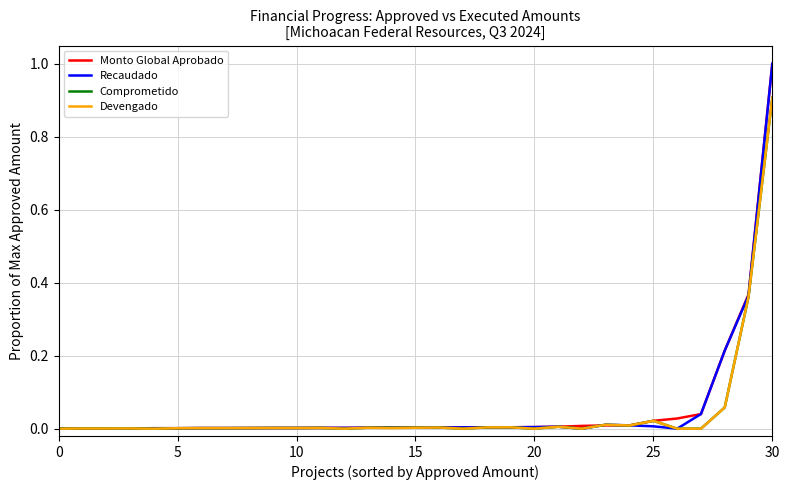

Which series has the largest range (max minus min)?

Recaudado